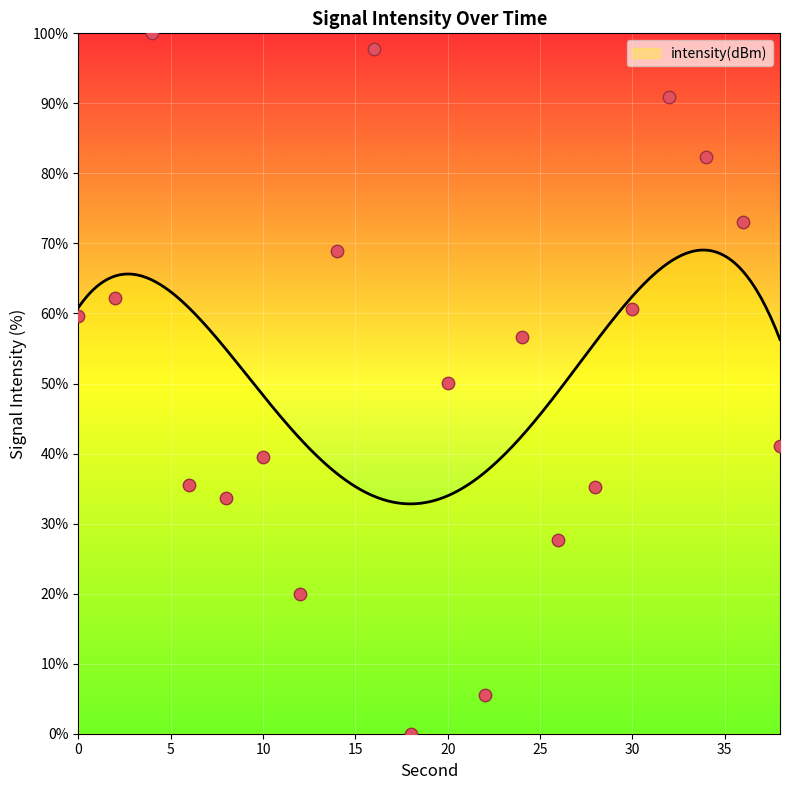

What is the change in value from 24 to 34?

+25.8